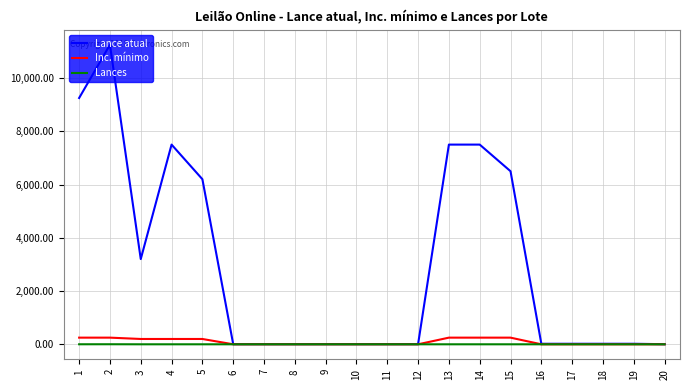

At how many categories does at least one series exceed 5123?

7